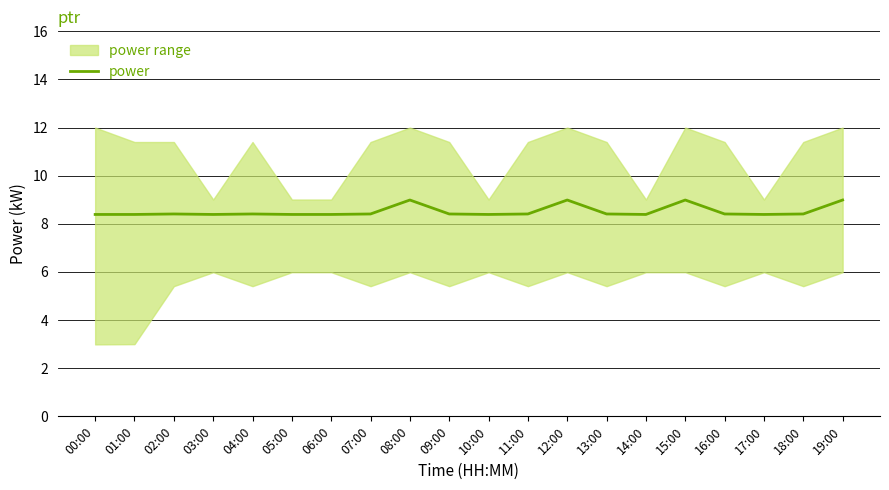

True or false: power has a value of 13.9 at 04:00.

False